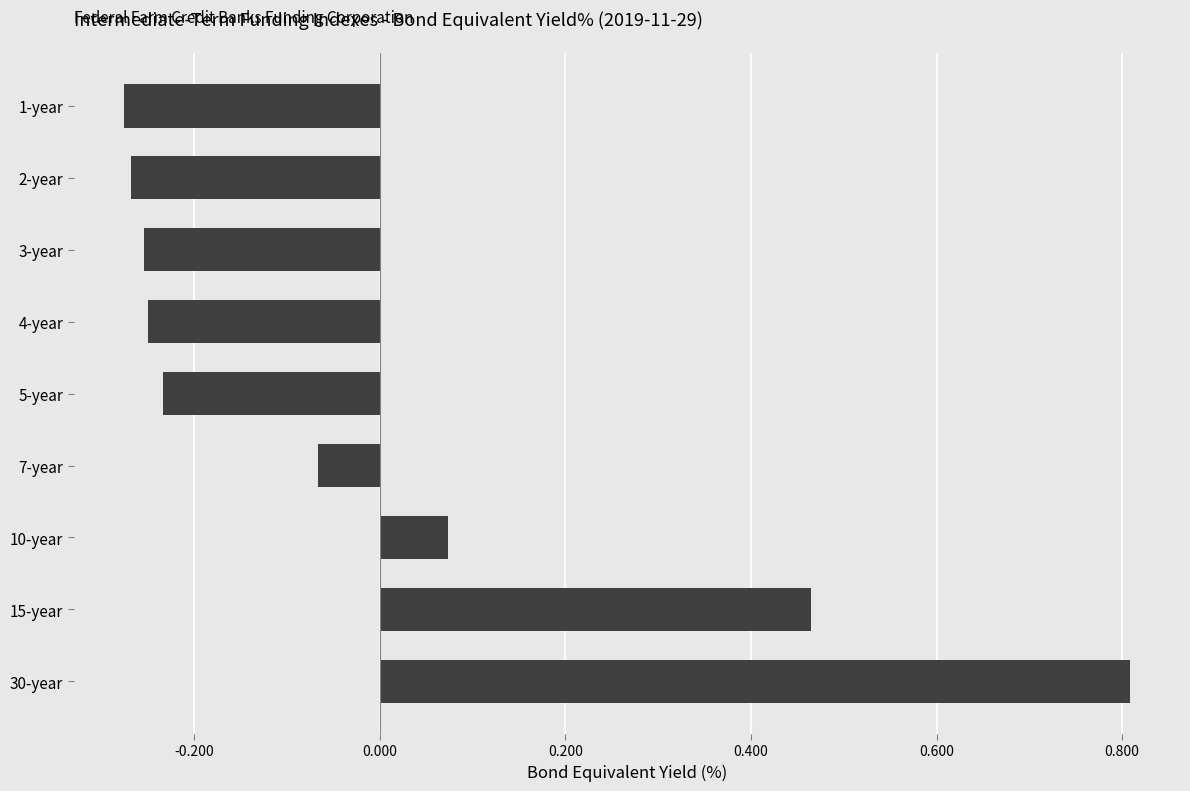

What is the sum of the values at 5-year and 2-year?

-0.5